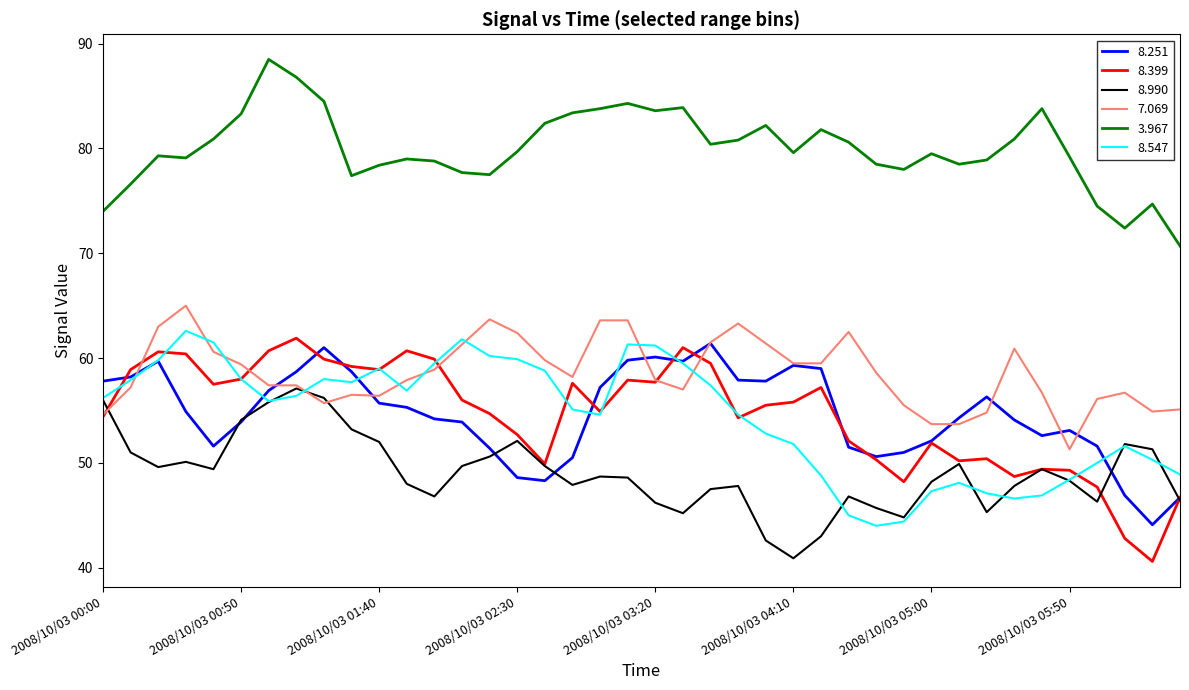

What is the minimum value shown in the chart?

40.6